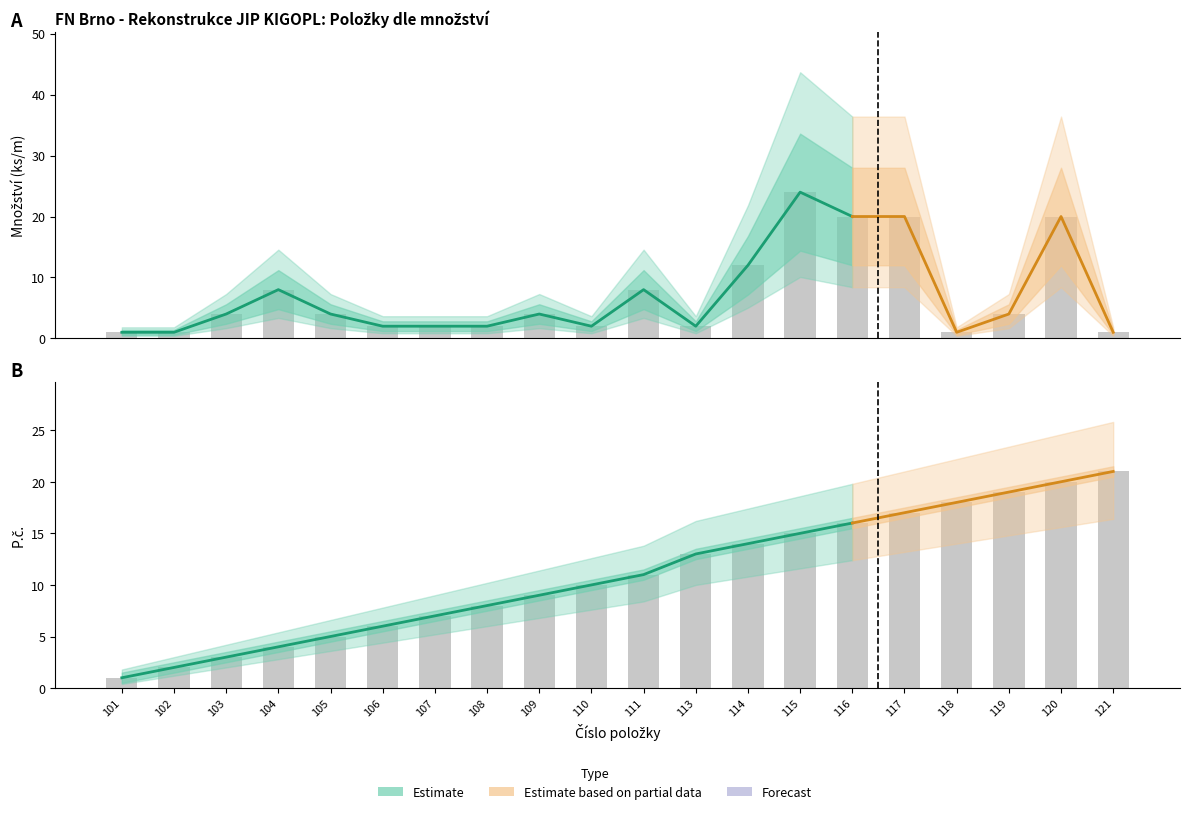

Which category has the highest value across all series?

115